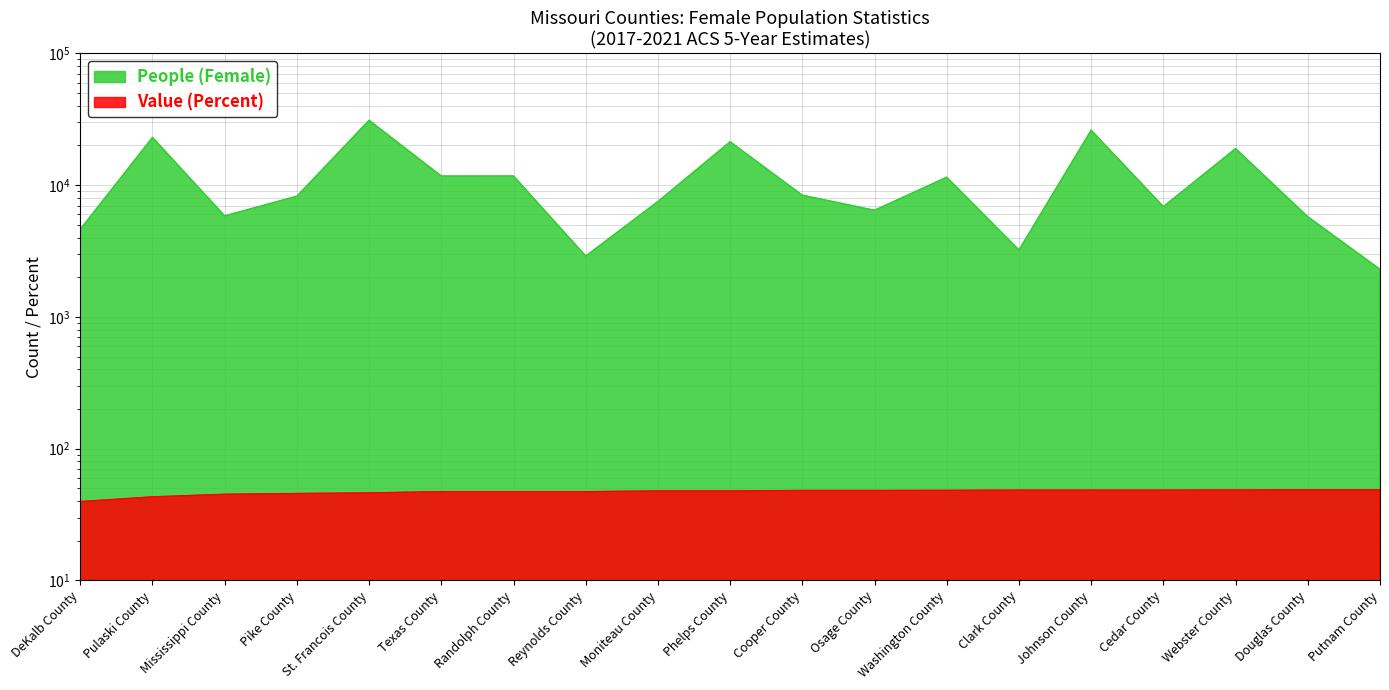

True or false: Value (Percent) and People (Female) cross at least once.

False